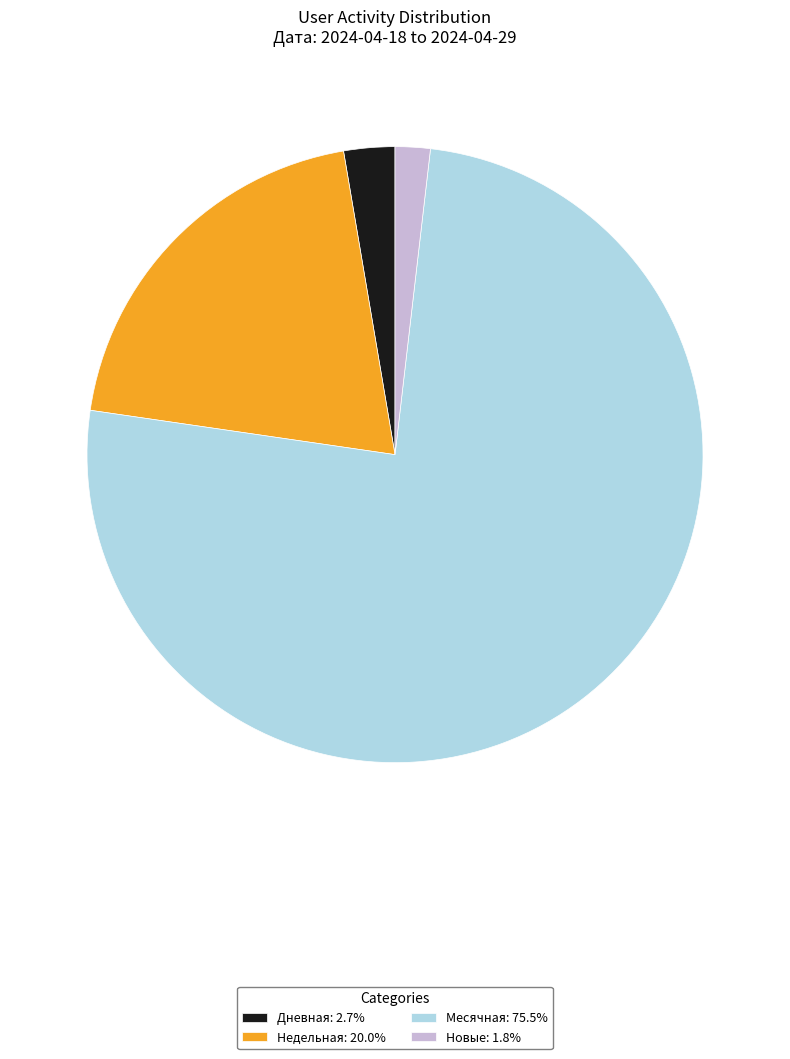

Count the number of slices in the pie.

4